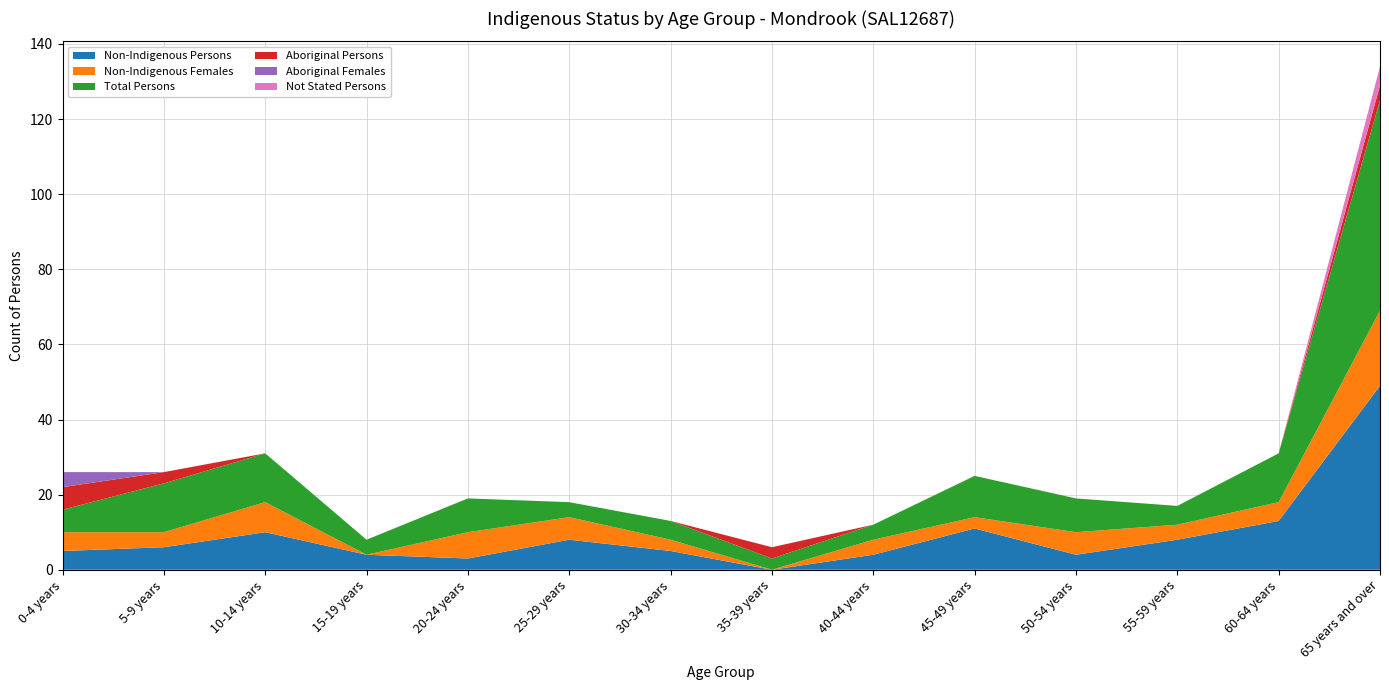

Reading left to right, transcribe all the data shown in this chart.

Non-Indigenous Persons: 0-4 years=5	5-9 years=6	10-14 years=10	15-19 years=4	20-24 years=3	25-29 years=8	30-34 years=5	35-39 years=0	40-44 years=4	45-49 years=11	50-54 years=4	55-59 years=8	60-64 years=13	65 years and over=49
Non-Indigenous Females: 0-4 years=5	5-9 years=4	10-14 years=8	15-19 years=0	20-24 years=7	25-29 years=6	30-34 years=3	35-39 years=0	40-44 years=4	45-49 years=3	50-54 years=6	55-59 years=4	60-64 years=5	65 years and over=20
Total Persons: 0-4 years=6	5-9 years=13	10-14 years=13	15-19 years=4	20-24 years=9	25-29 years=4	30-34 years=5	35-39 years=3	40-44 years=4	45-49 years=11	50-54 years=9	55-59 years=5	60-64 years=13	65 years and over=56
Aboriginal Persons: 0-4 years=6	5-9 years=3	10-14 years=0	15-19 years=0	20-24 years=0	25-29 years=0	30-34 years=0	35-39 years=3	40-44 years=0	45-49 years=0	50-54 years=0	55-59 years=0	60-64 years=0	65 years and over=4
Aboriginal Females: 0-4 years=4	5-9 years=0	10-14 years=0	15-19 years=0	20-24 years=0	25-29 years=0	30-34 years=0	35-39 years=0	40-44 years=0	45-49 years=0	50-54 years=0	55-59 years=0	60-64 years=0	65 years and over=0
Not Stated Persons: 0-4 years=0	5-9 years=0	10-14 years=0	15-19 years=0	20-24 years=0	25-29 years=0	30-34 years=0	35-39 years=0	40-44 years=0	45-49 years=0	50-54 years=0	55-59 years=0	60-64 years=0	65 years and over=5